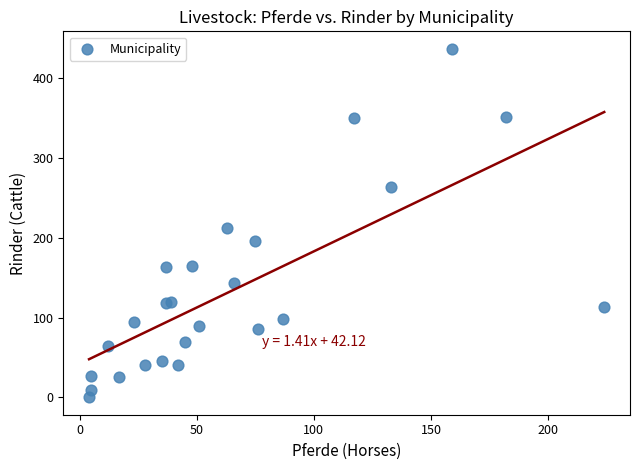

What Y value in the scatter plot is closest to 218?

212